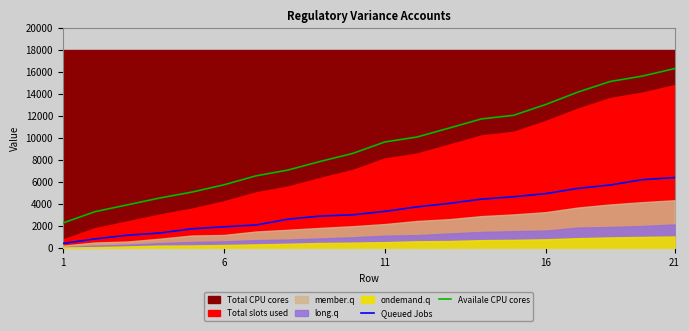

What is the maximum value for Availale CPU cores?

16330